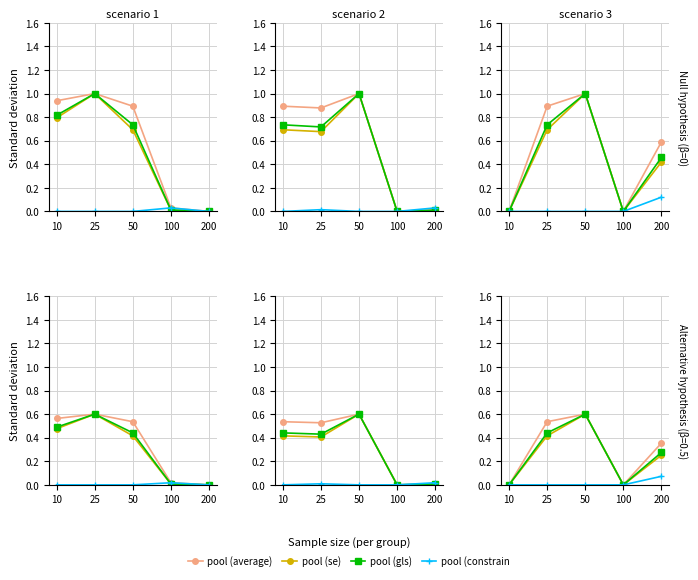

How many values in pool (average) are above zero?

3